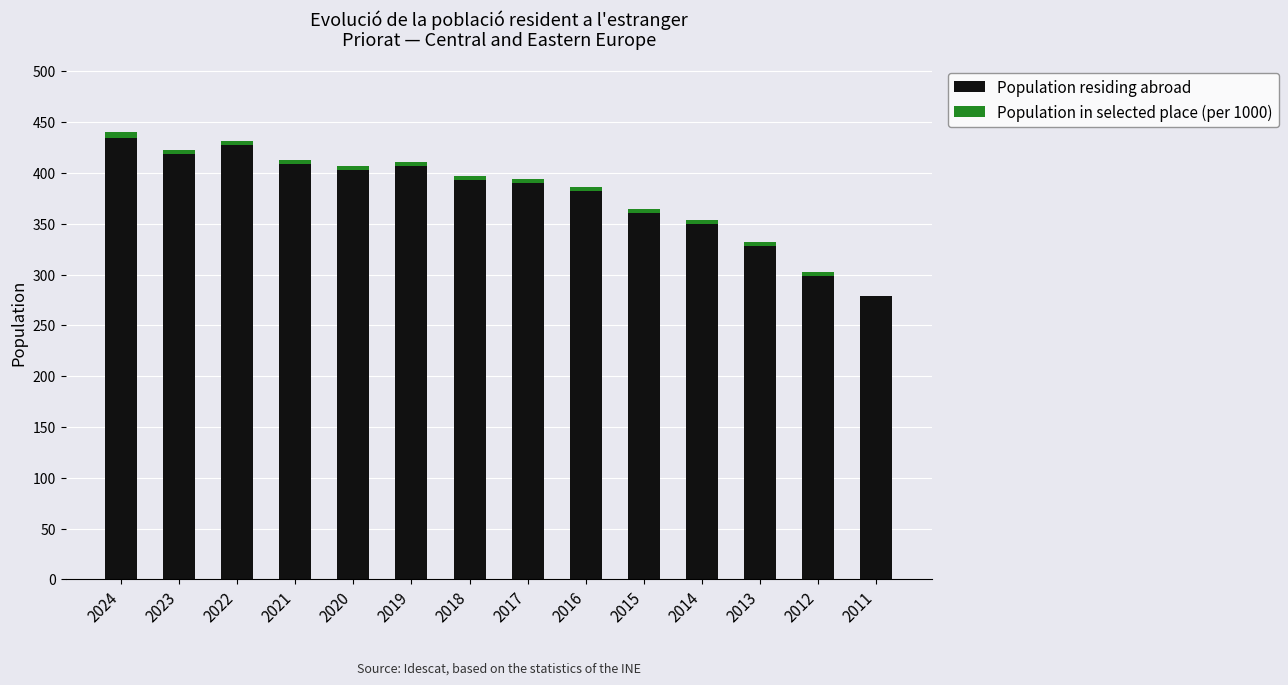

The value of Population residing abroad at 2019 is 202. True or false?

False